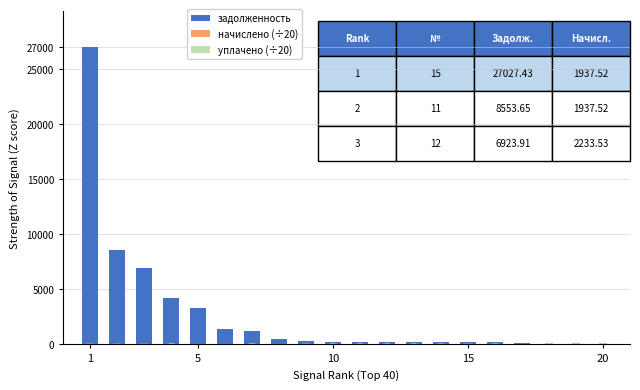

What are all the series names shown in the legend?

задолженность, начислено (÷20), уплачено (÷20)